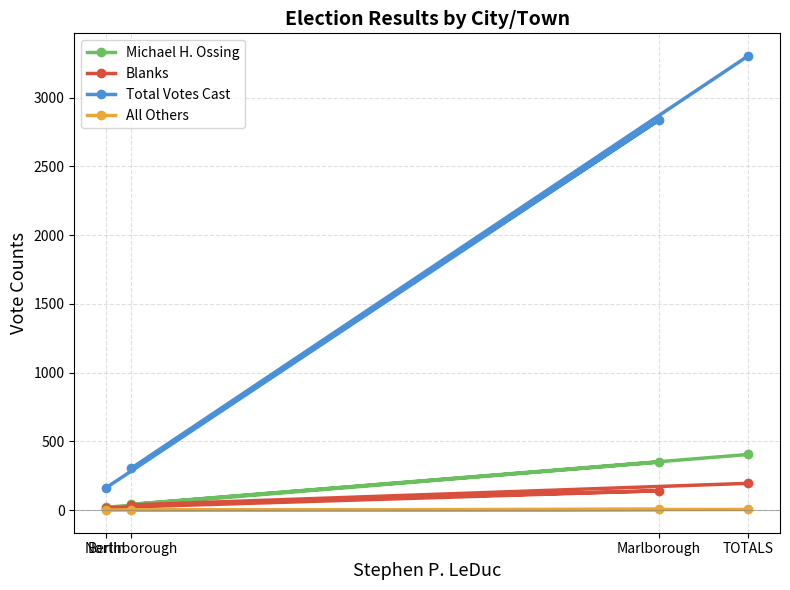

In All Others, how many points are lower than both neighbors (excluding endpoints)?

1